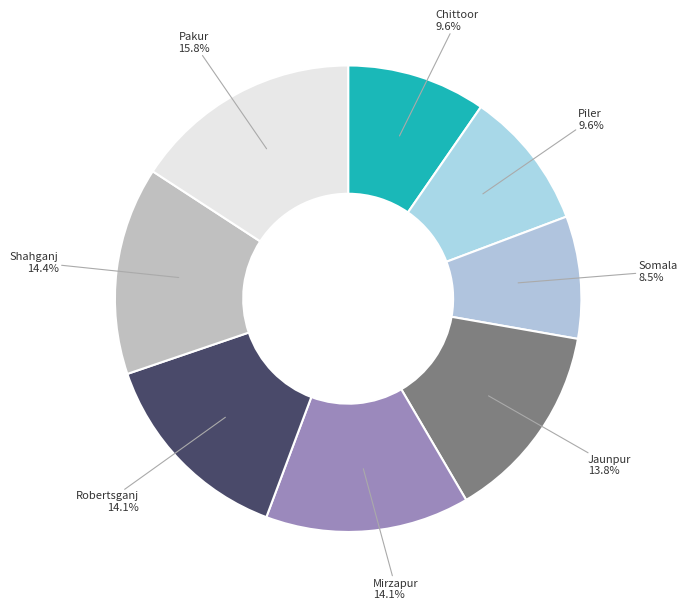

How many segments does this pie chart have?

8